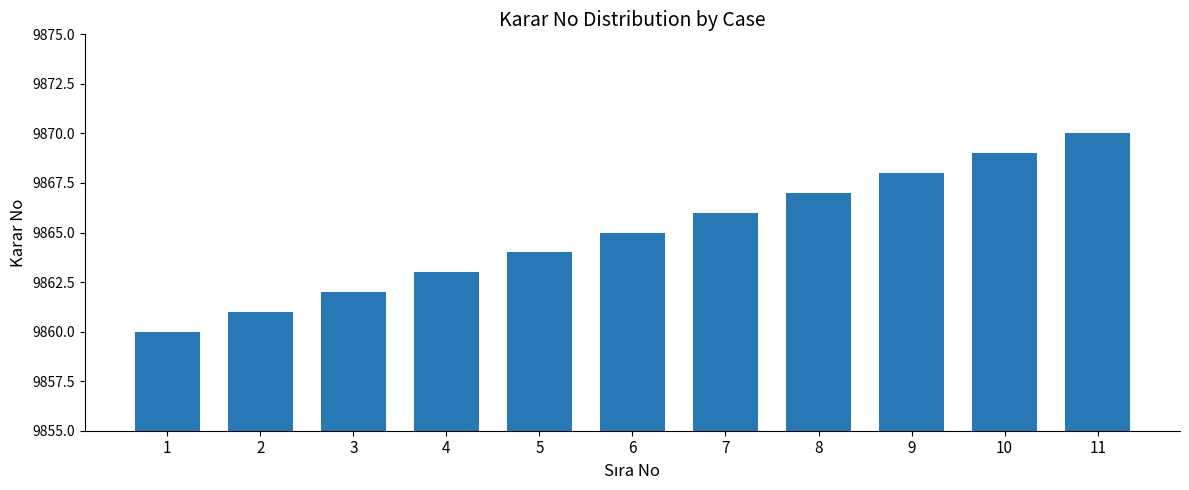

What is the value of the 4th bar from the left?

9863